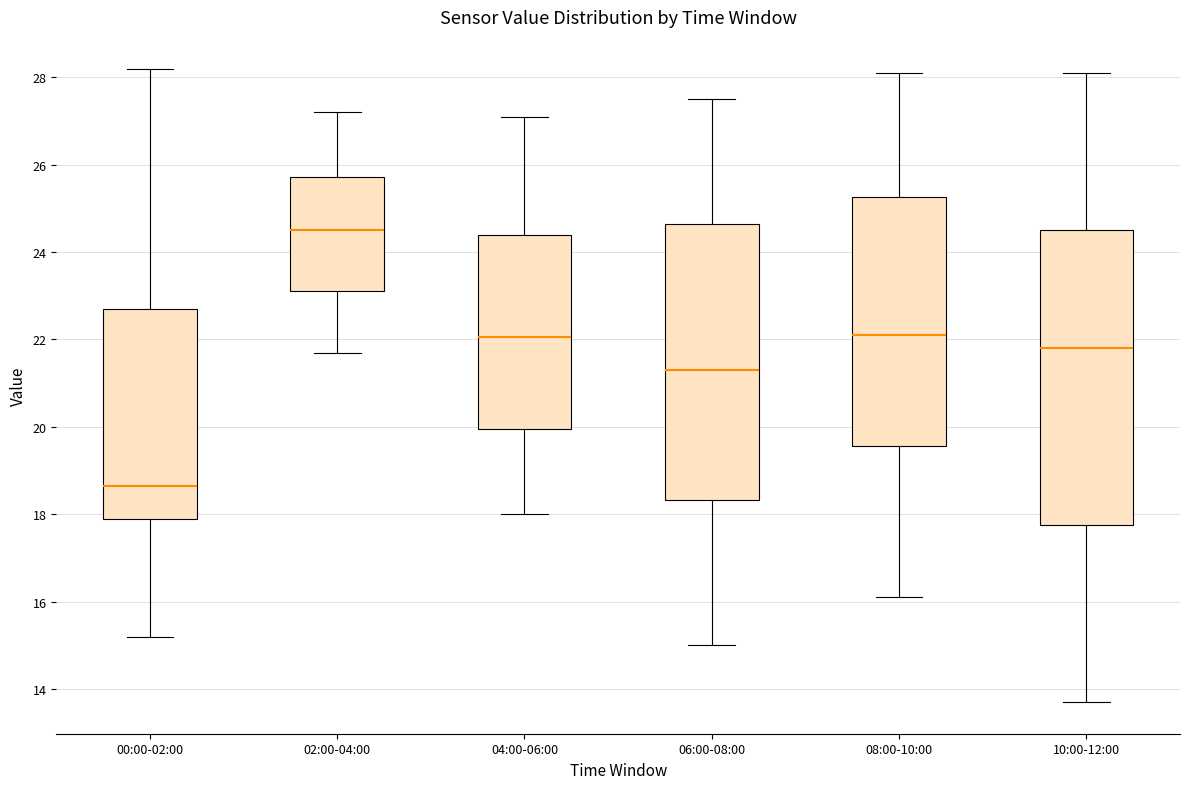

Which box's median line is the lowest?

00:00-02:00